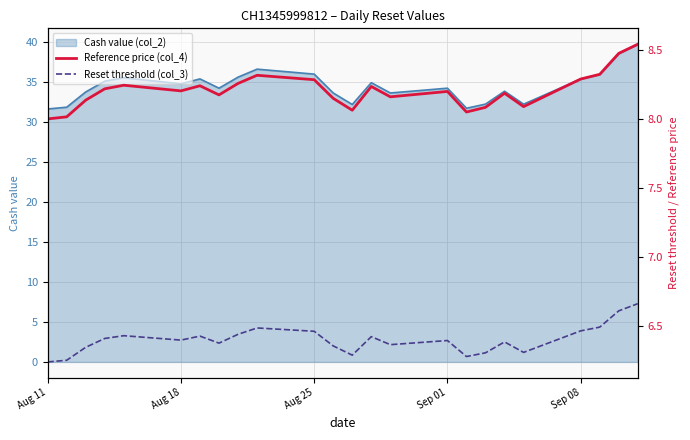

What is the value of the Reset threshold (col_3) point at the 20th from the left?

6.3